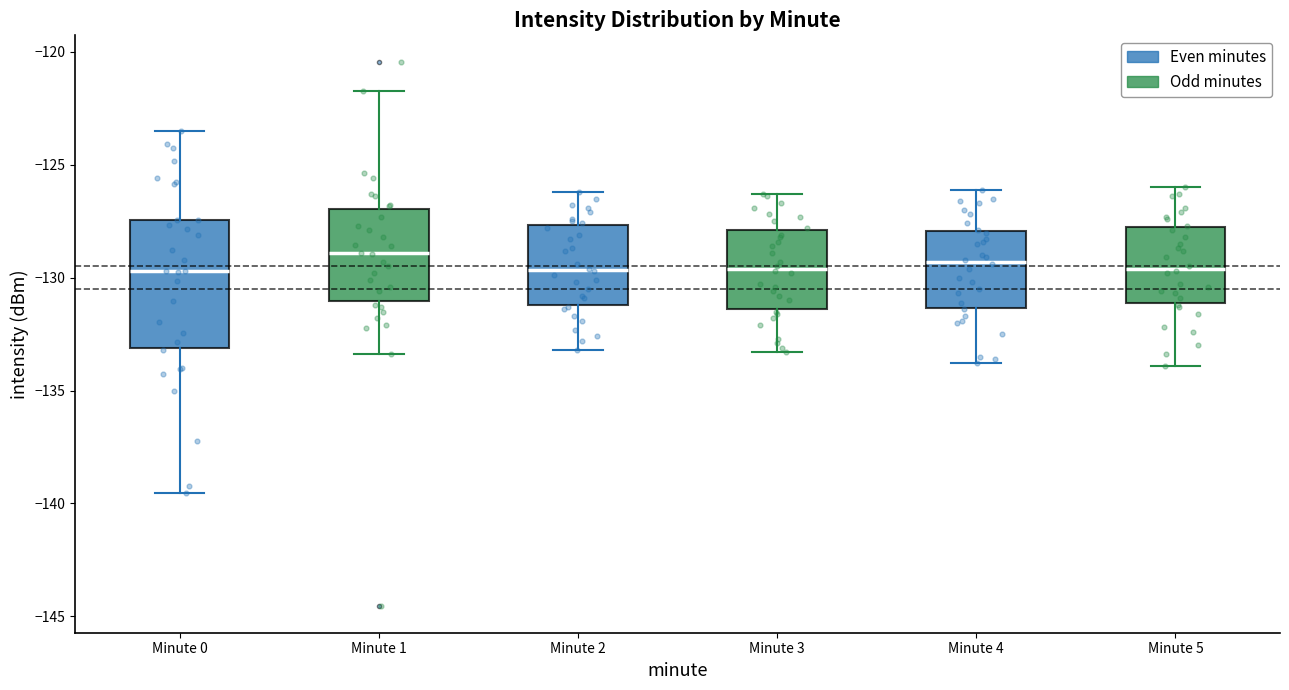

Reading left to right, transcribe this box plot: for each box, give where its median line is, the range the box spans, and where its two whiskers end, as read against the y-axis. The values are not printed on the chart, so give them approximately, as read against the axis.

Minute 0: median -129.5, box -133.0 to -127.5, whiskers -139.5 to -123.5
Minute 1: median -129.0, box -131.0 to -127.0, whiskers -133.5 to -121.5
Minute 2: median -129.5, box -131.0 to -127.5, whiskers -133.0 to -126.0
Minute 3: median -129.5, box -131.5 to -128.0, whiskers -133.5 to -126.5
Minute 4: median -129.5, box -131.5 to -128.0, whiskers -134.0 to -126.0
Minute 5: median -129.5, box -131.0 to -127.5, whiskers -134.0 to -126.0